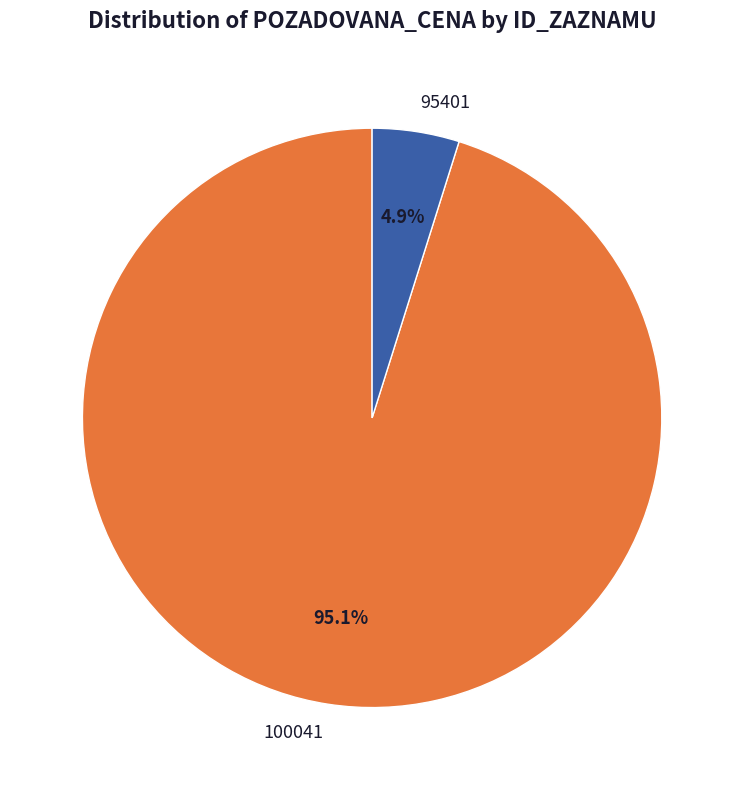

To the nearest percent, what portion does 100041 represent?

95%